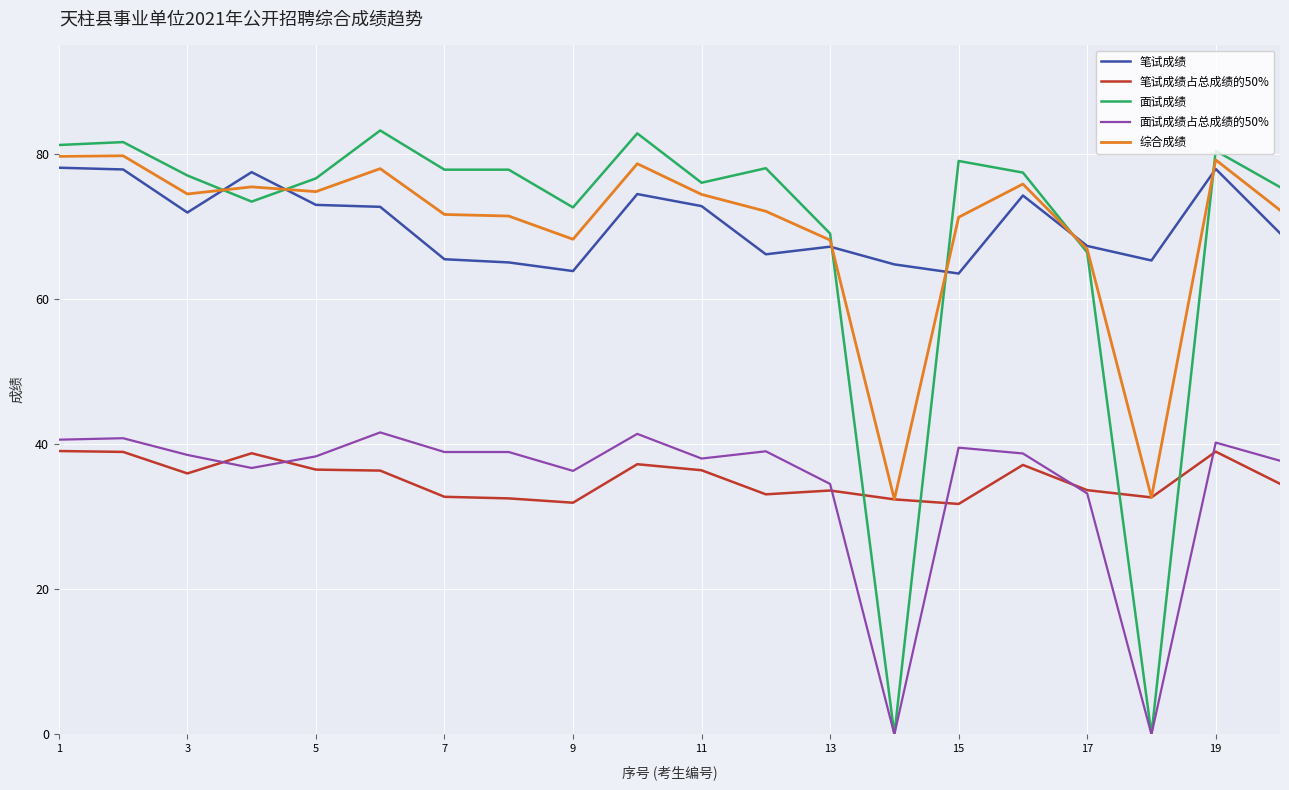

Which series has the widest spread of values?

面试成绩